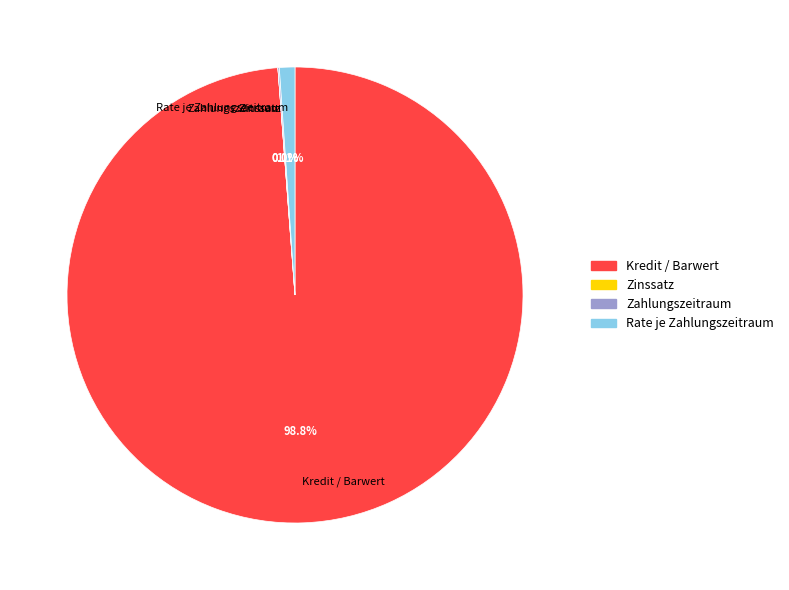

What is the largest slice in the pie chart?

Kredit / Barwert